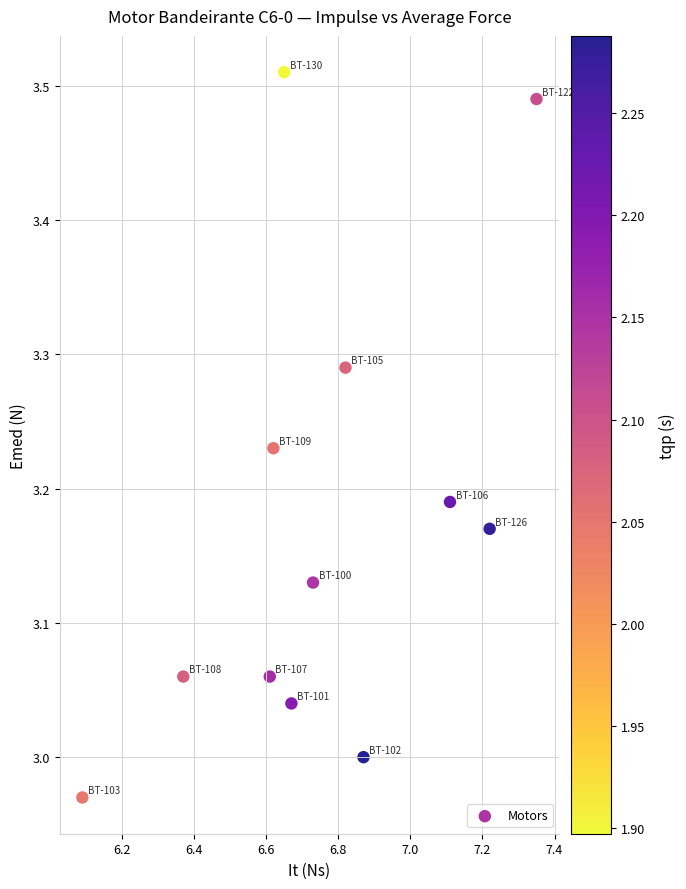

What is the range of Y values (max minus min)?

0.5